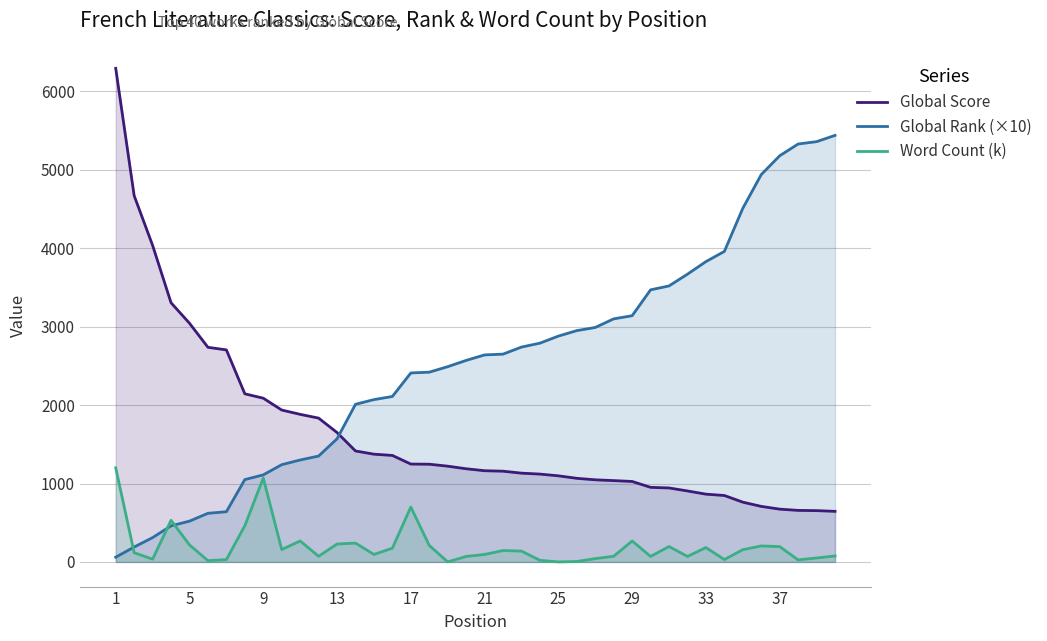

Rank the series by their maximum value, from lowest to highest.

Word Count (k), Global Rank (×10), Global Score